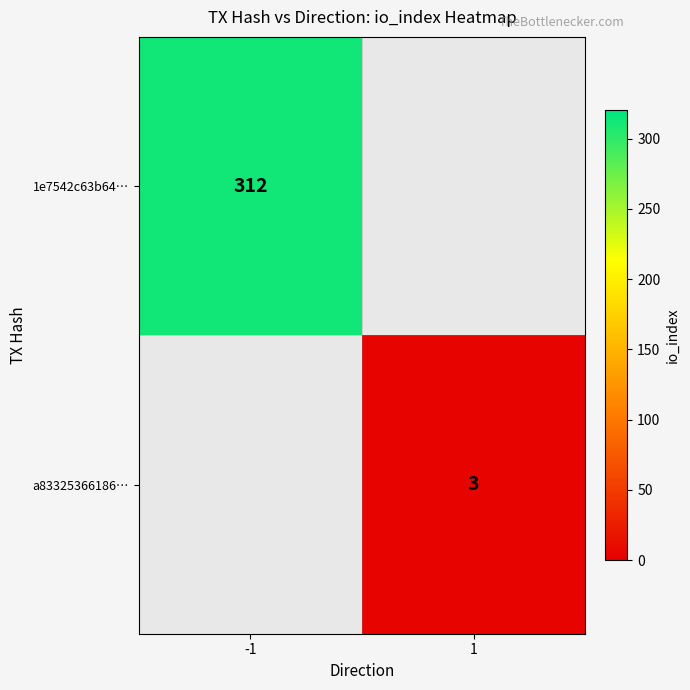

The a83325366186… series shows 3 at 1. True or false?

True